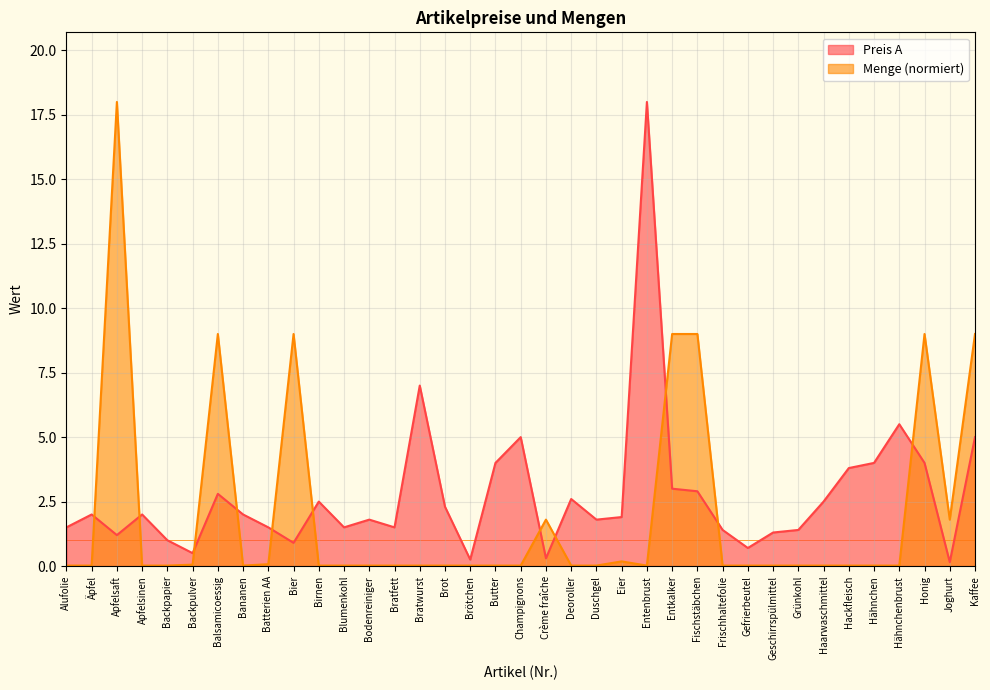

Reading left to right, extract all data points from this chart.

Preis A: Alufolie=1.5	Äpfel=2.0	Apfelsaft=1.2	Apfelsinen=2.0	Backpapier=1.0	Backpulver=0.5	Balsamicoessig=2.8	Bananen=2.0	Batterien AA=1.5	Bier=0.9	Birnen=2.5	Blumenkohl=1.5	Bodenreiniger=1.8	Bratfett=1.5	Bratwurst=7.0	Brot=2.3	Brötchen=0.2	Butter=4.0	Champignons=5.0	Crème fraîche=0.3	Deoroller=2.6	Duschgel=1.8	Eier=1.9	Entenbrust=18.0	Entkalker=3.0	Fischstäbchen=2.9	Frischhaltefolie=1.4	Gefrierbeutel=0.7	Geschirrspülmittel=1.3	Grünkohl=1.4	Haarwaschmittel=2.5	Hackfleisch=3.8	Hähnchen=4.0	Hähnchenbrust=5.5	Honig=4.0	Joghurt=0.1	Kaffee=5.0
Menge: Alufolie=0.0	Äpfel=0.0	Apfelsaft=18.0	Apfelsinen=0.0	Backpapier=0.0	Backpulver=0.1	Balsamicoessig=9.0	Bananen=0.0	Batterien AA=0.1	Bier=9.0	Birnen=0.0	Blumenkohl=0.0	Bodenreiniger=0.0	Bratfett=0.0	Bratwurst=0.0	Brot=0.0	Brötchen=0.0	Butter=0.0	Champignons=0.0	Crème fraîche=1.8	Deoroller=0.0	Duschgel=0.0	Eier=0.2	Entenbrust=0.0	Entkalker=9.0	Fischstäbchen=9.0	Frischhaltefolie=0.0	Gefrierbeutel=0.0	Geschirrspülmittel=0.0	Grünkohl=0.0	Haarwaschmittel=0.0	Hackfleisch=0.0	Hähnchen=0.0	Hähnchenbrust=0.0	Honig=9.0	Joghurt=1.8	Kaffee=9.0